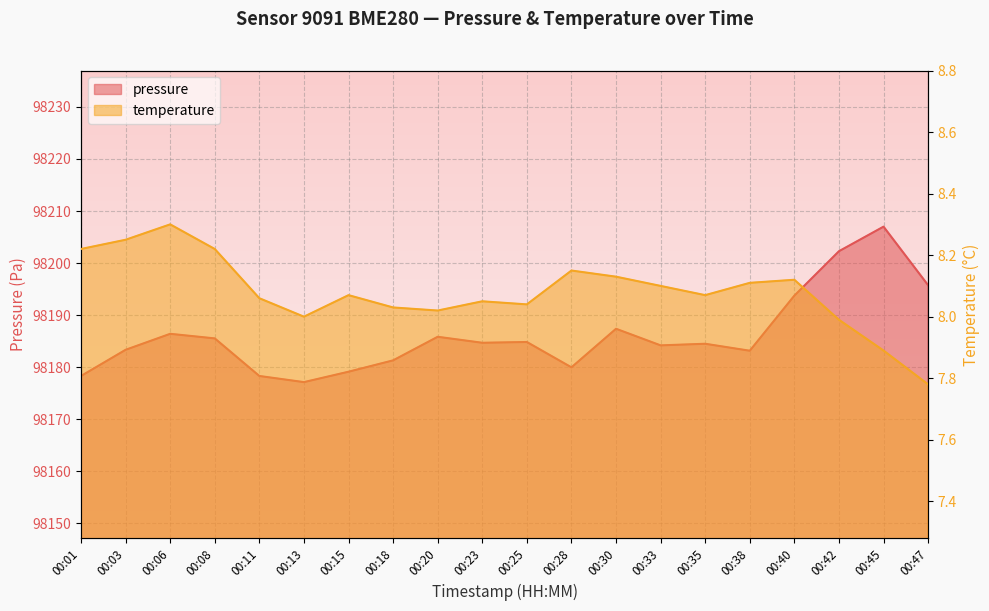

What is the highest value of the temperature series?

8.3